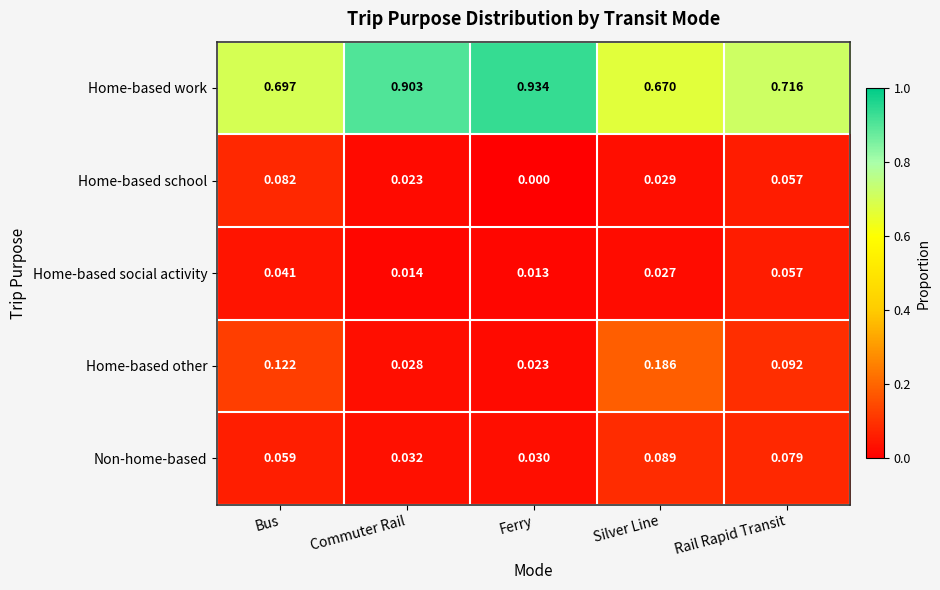

Which category has the highest value across all series?

Ferry